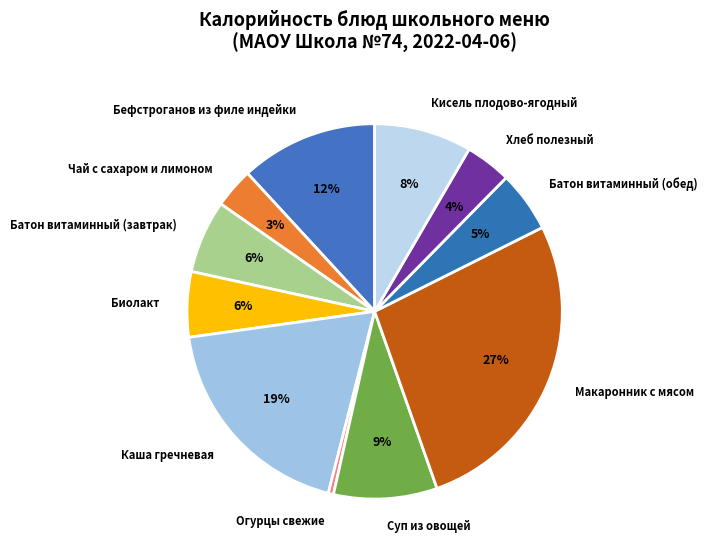

Does Огурцы свежие account for over 50% of the chart?

No